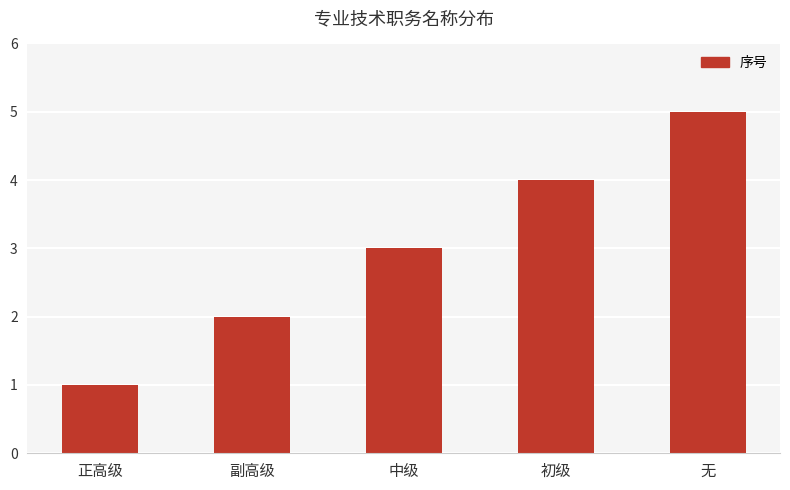

What is the change in value from 副高级 to 无?

+3